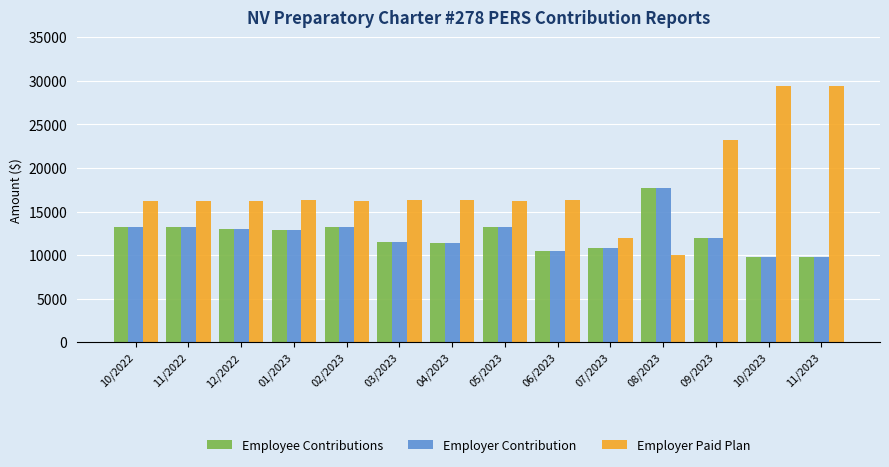

What is the smallest value displayed?

9762.9